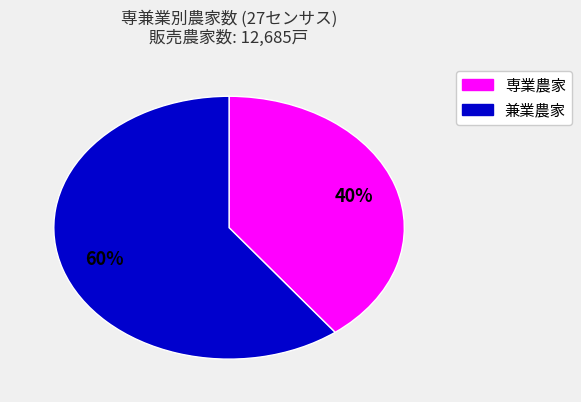

To the nearest percent, what is the average slice percentage?

50%